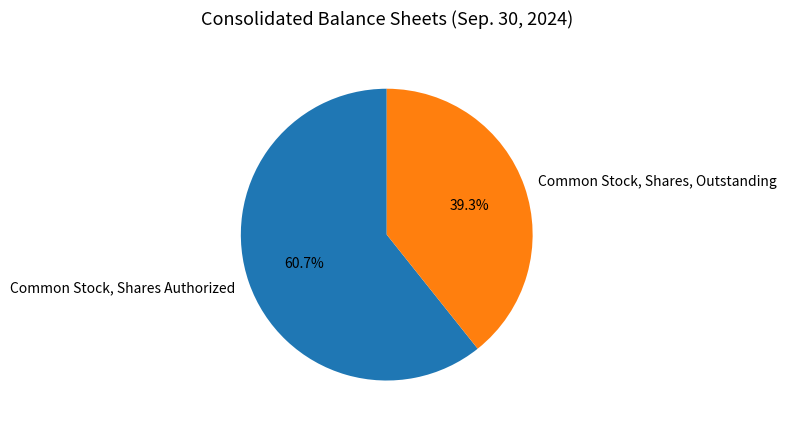

To the nearest percent, what is the average slice percentage?

50%